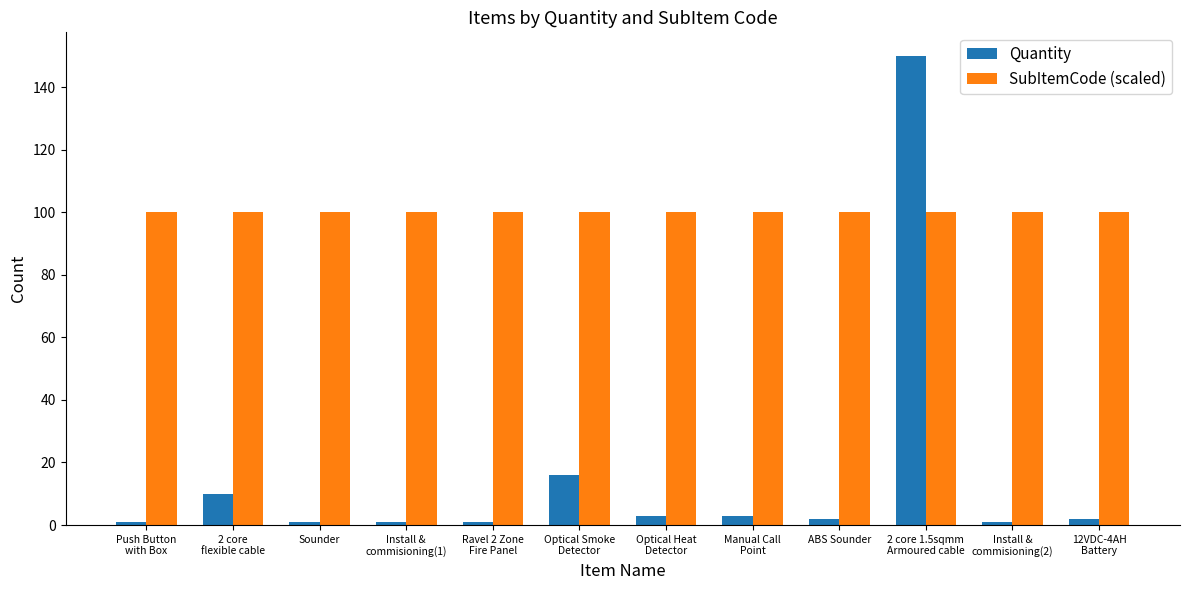

Between 2 core
flexible cable and Sounder, which series saw the biggest shift?

Quantity